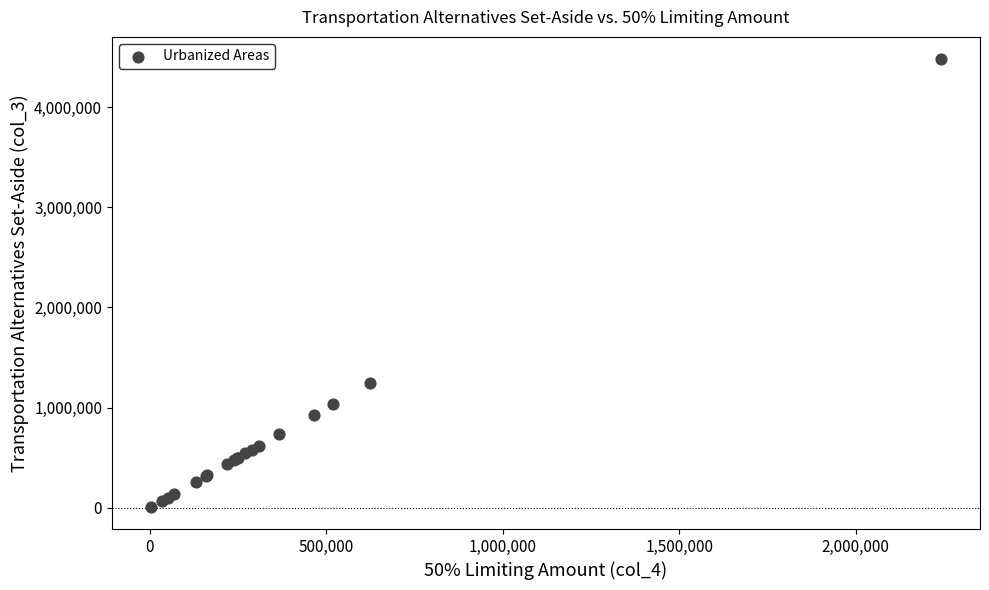

What Y value in the scatter plot is closest to 2245058?

1246925